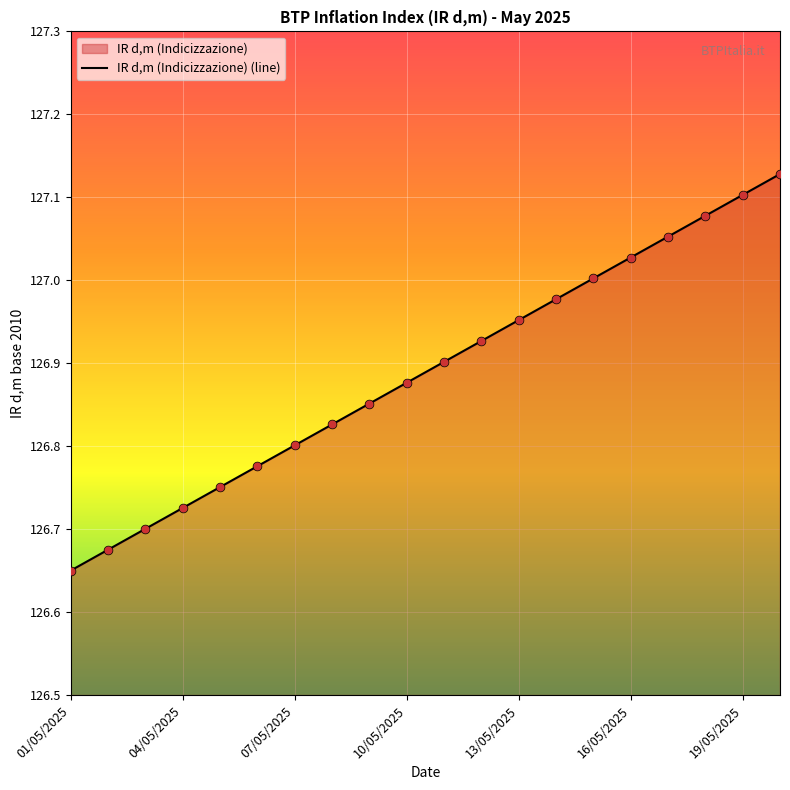

At which label is the value closest to 126?

01/05/2025